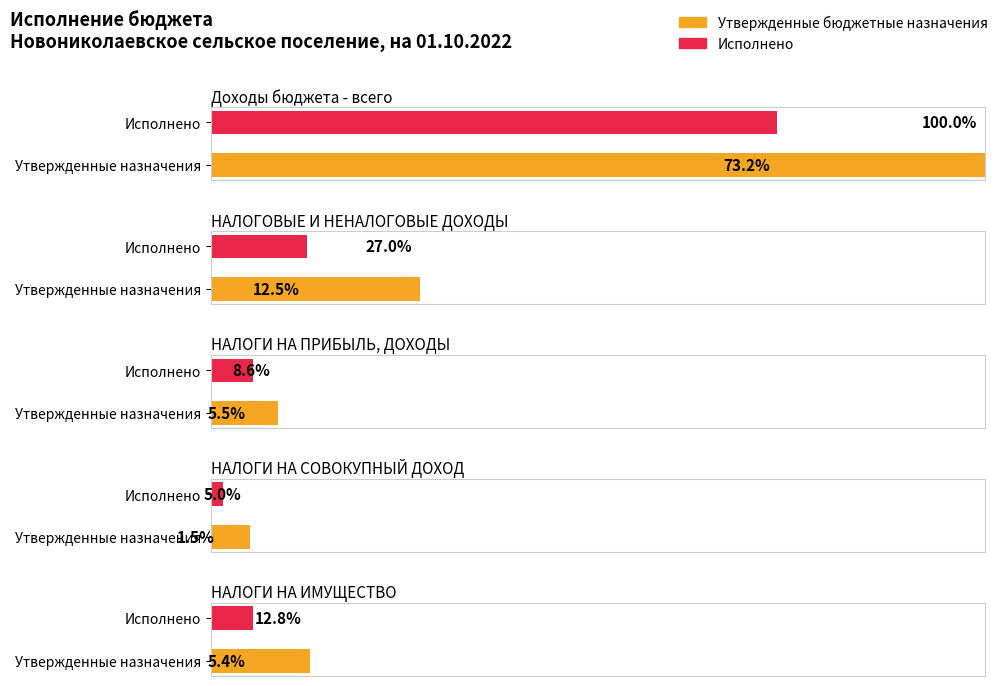

What is the difference between the maximum and second lowest values in the Утвержденные бюджетные назначения series?

22023000.0